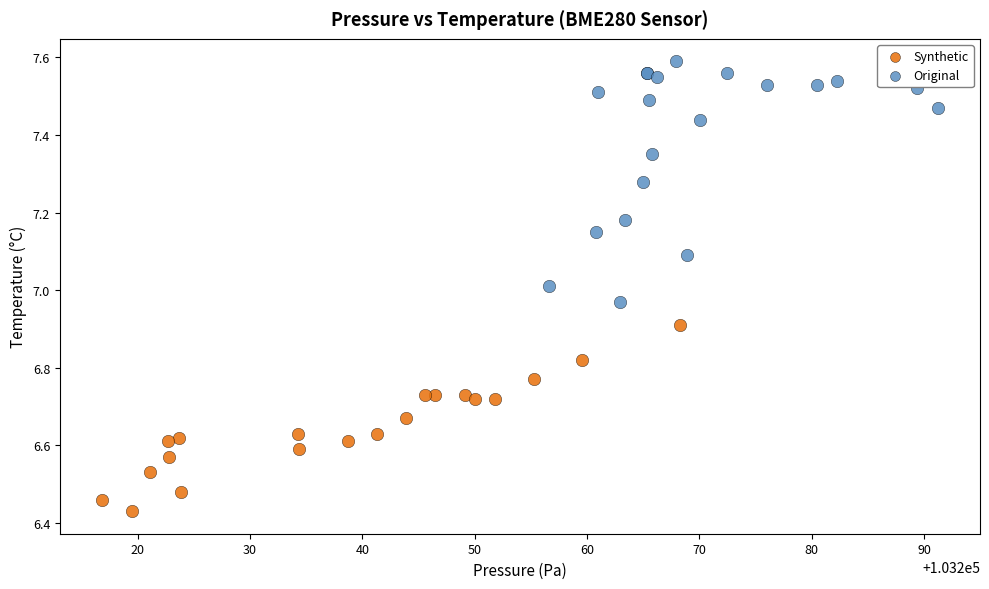

Which series contains the lowest Y value?

Synthetic